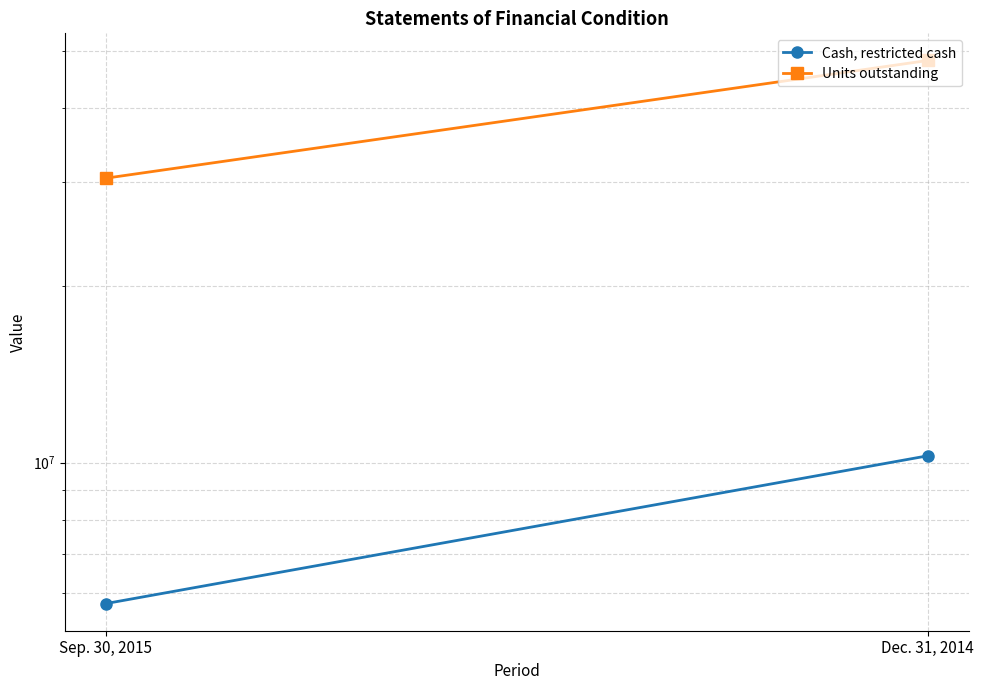

Reading left to right, what are all the values shown in this chart?

Cash, restricted cash: Sep. 30, 2015=5762424	Dec. 31, 2014=10272575
Units outstanding: Sep. 30, 2015=30436191	Dec. 31, 2014=48238660